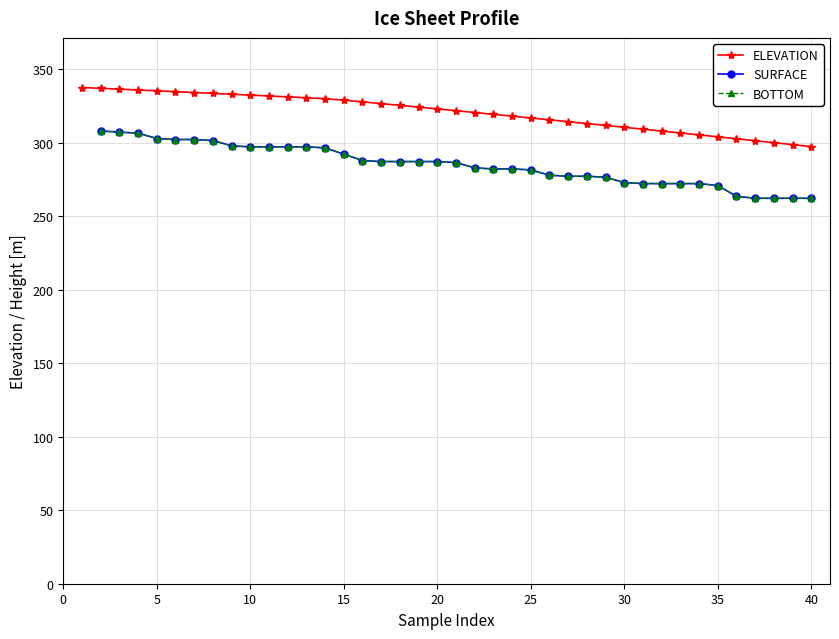

What is the lowest value of the ELEVATION series?

297.4